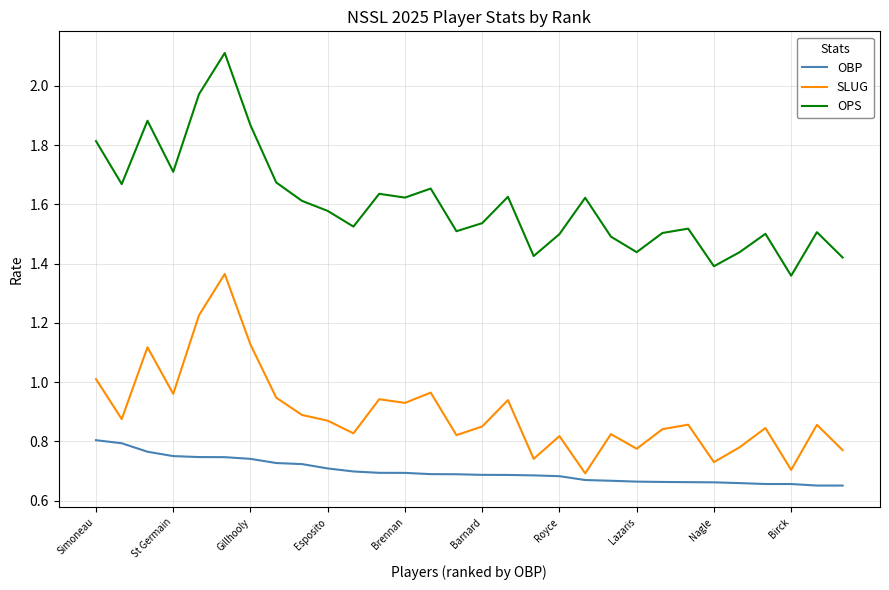

Rank the series by their maximum value, from highest to lowest.

OPS, SLUG, OBP